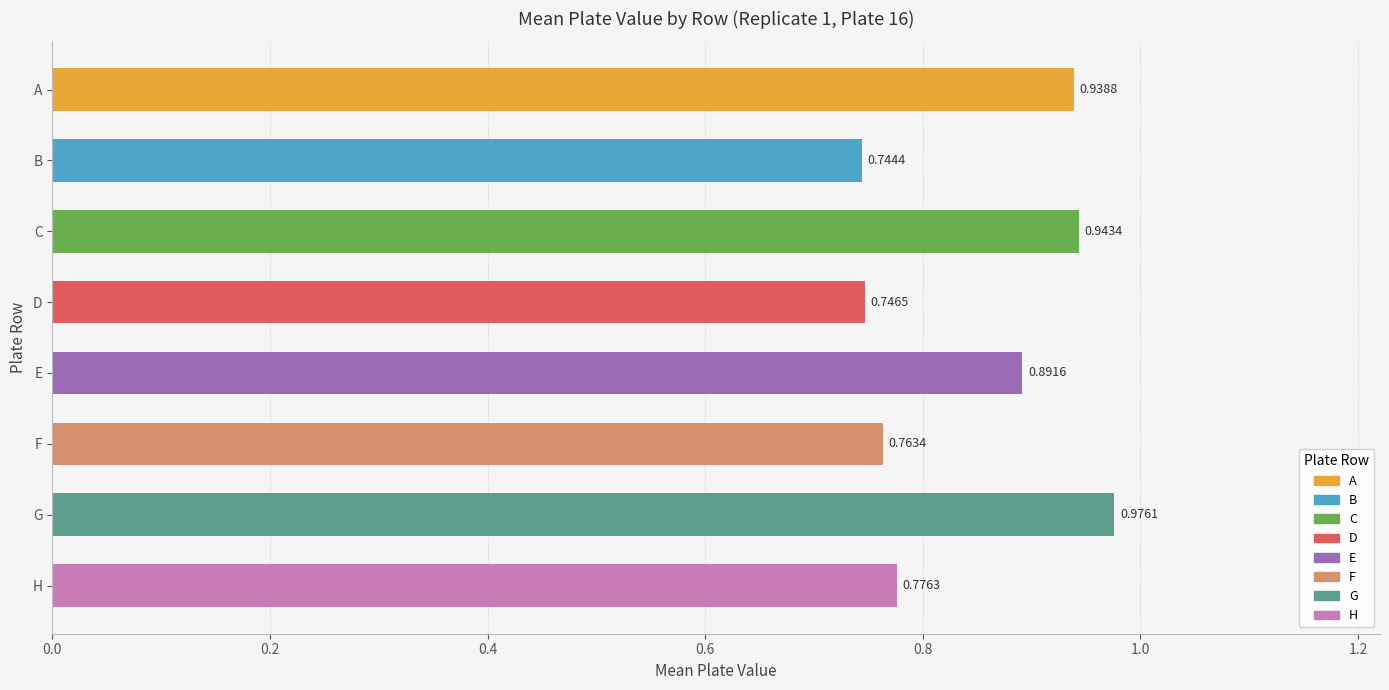

Between F and H, which is larger?

H